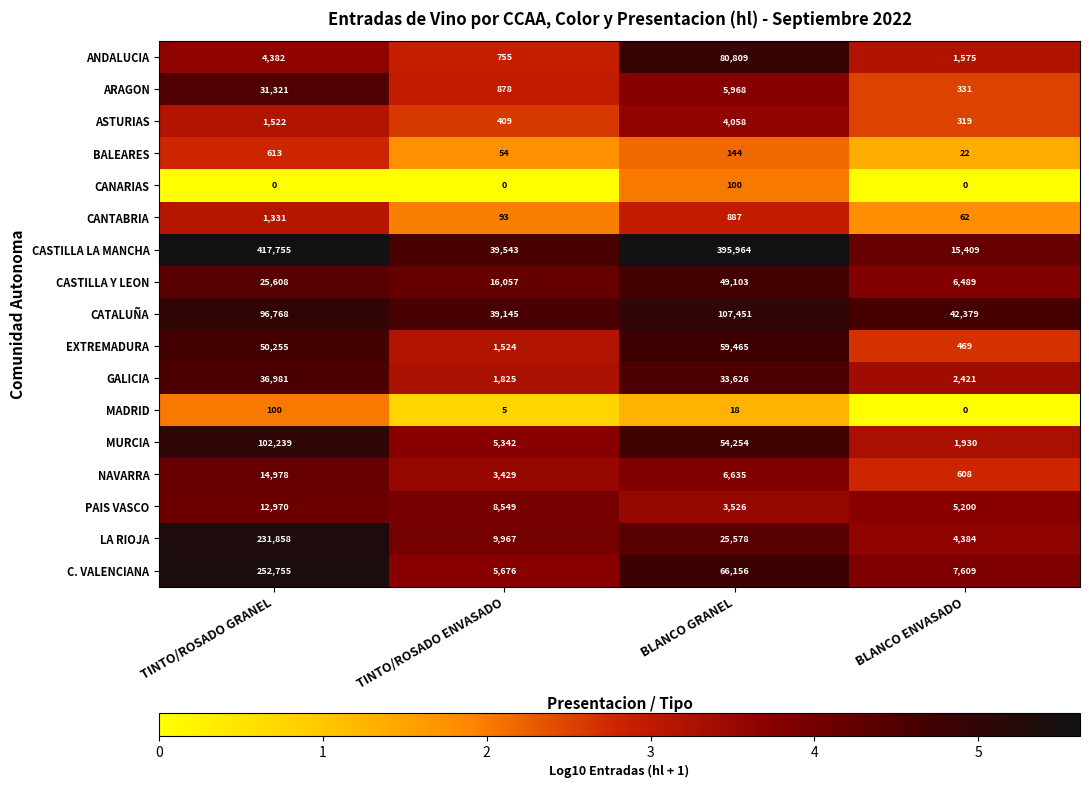

Which category has the lowest value in the MADRID series?

BLANCO ENVASADO